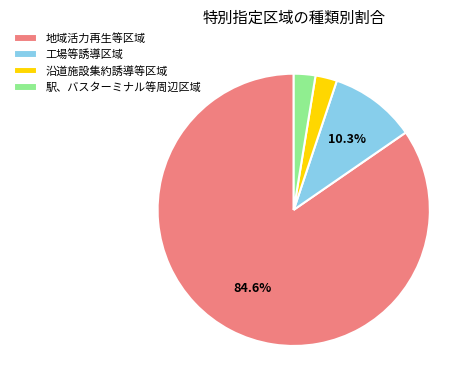

Is the sum of 工場等誘導区域 and 駅、バスターミナル等周辺区域 greater than half?

No